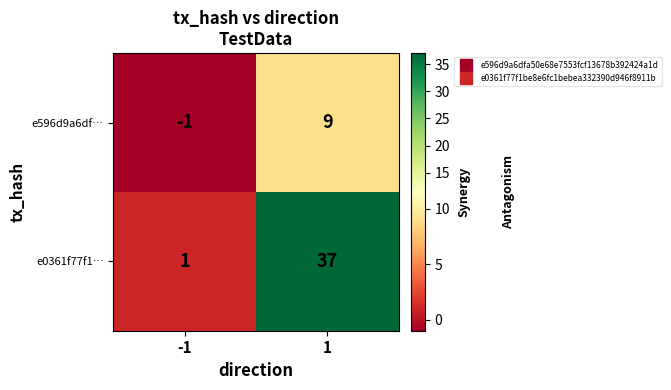

At which category is the sum across all series the highest?

1